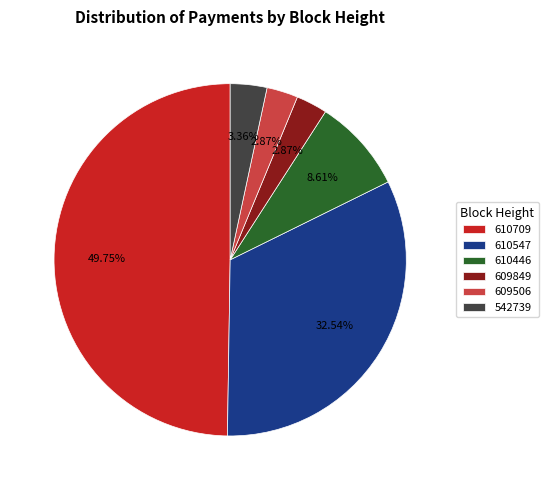

To the nearest percent, what portion does 542739 represent?

3%